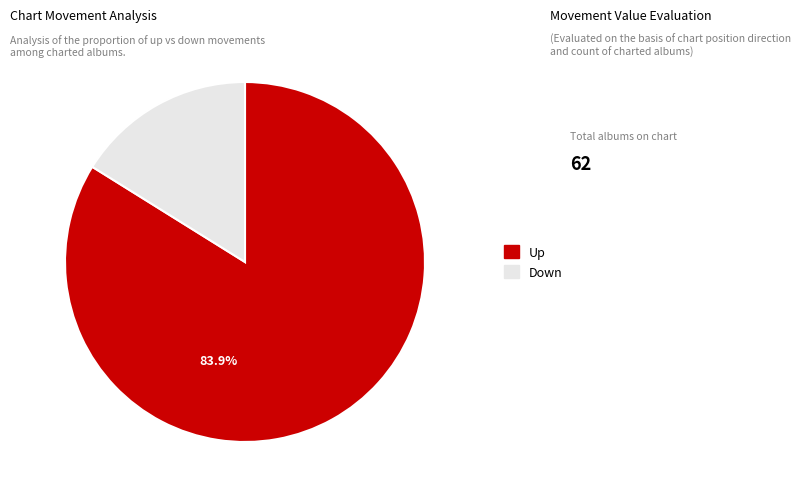

Does any single category account for the majority?

Yes